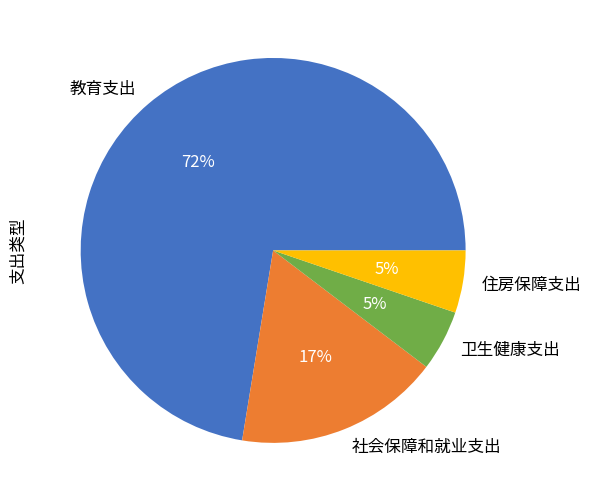

True or false: 住房保障支出 accounts for 5% of the total.

True